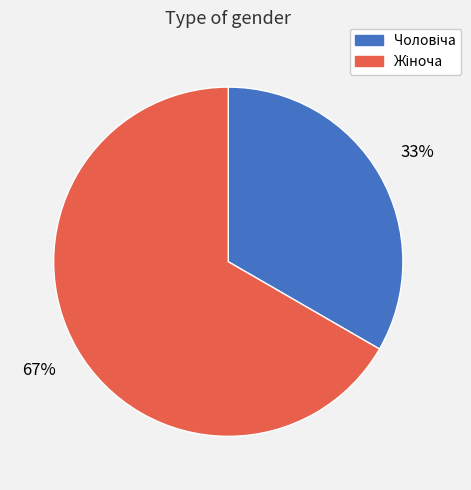

To the nearest percent, what is the average slice percentage?

50%